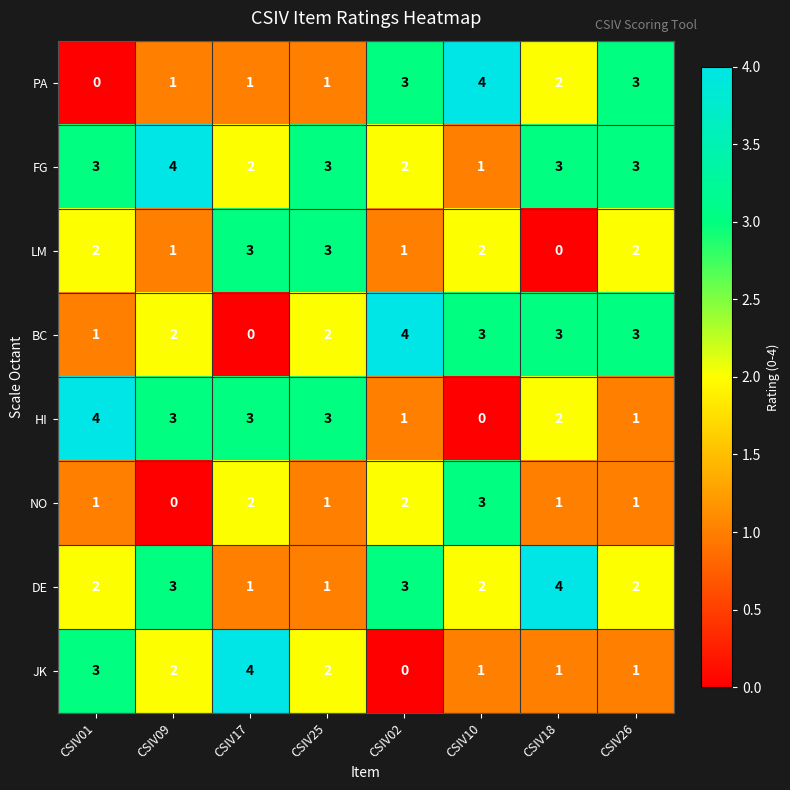

How many data points in PA are less than 2?

4